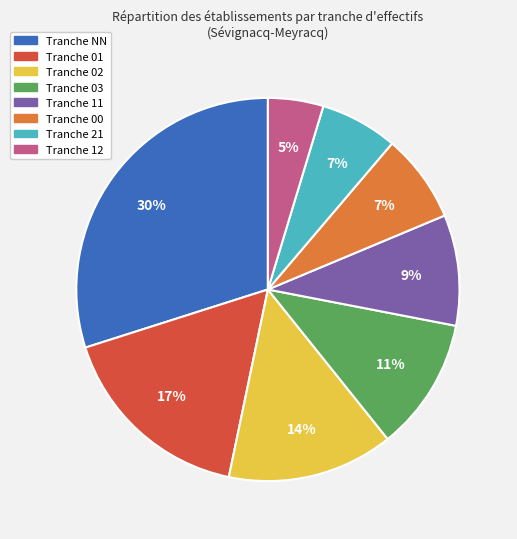

Does any single category account for the majority?

No